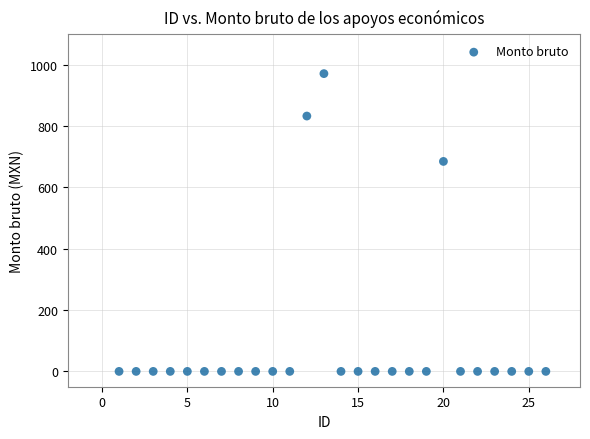

What is the range of Y values (max minus min)?

971.4